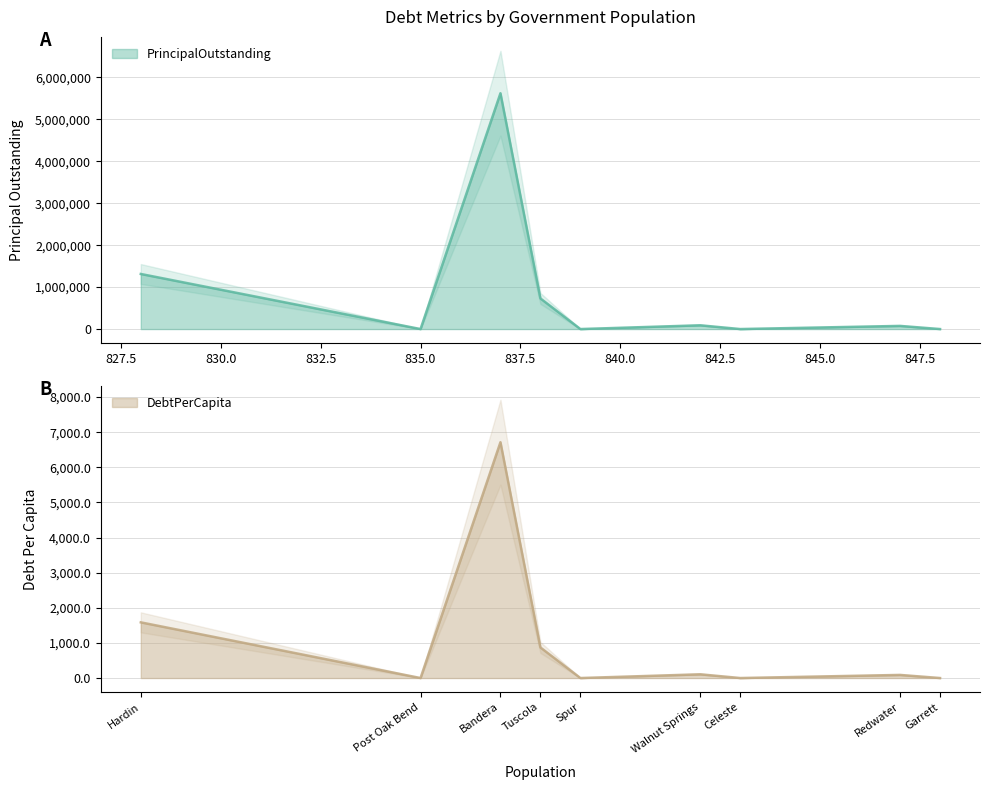

Rank the series by their maximum value, from lowest to highest.

DebtPerCapita, PrincipalOutstanding